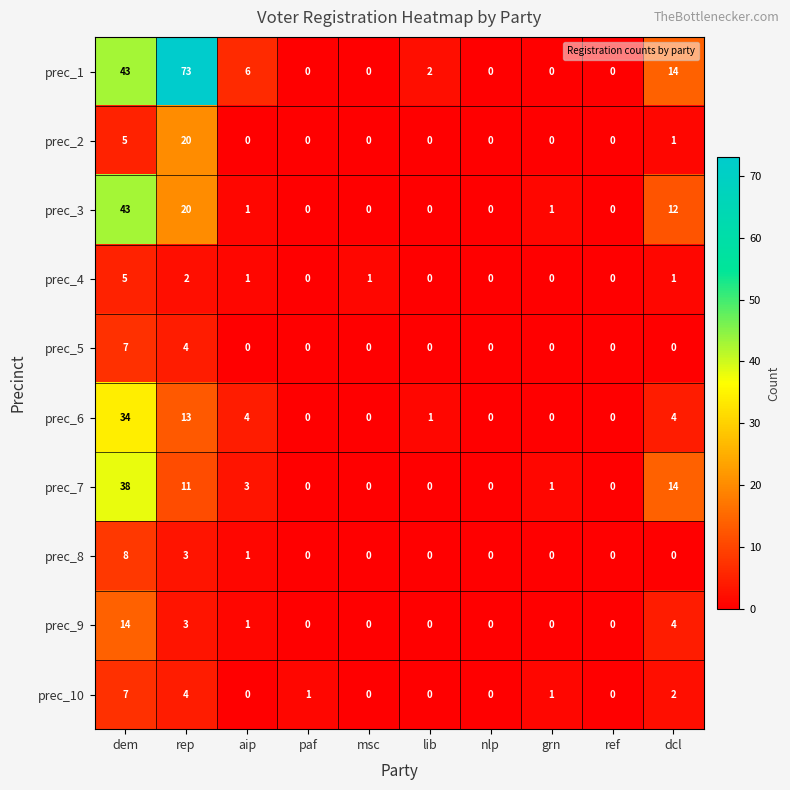

What is the difference between the maximum and minimum values in the prec_7 series?

38